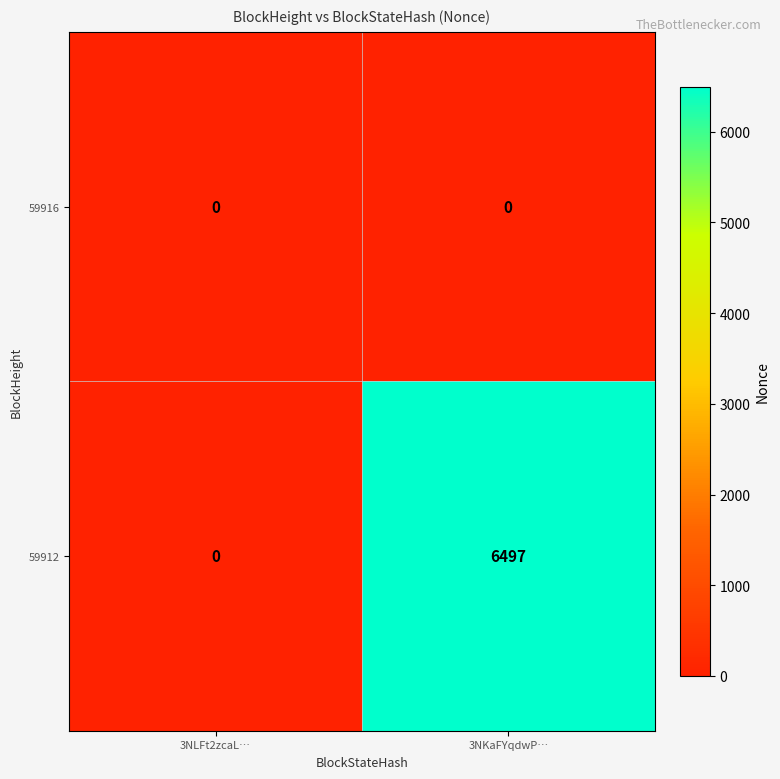

Reading right to left, transcribe all the data shown in this chart.

59916: 3NKaFYqdwP…=0	3NLFt2zcaL…=0
59912: 3NKaFYqdwP…=6497	3NLFt2zcaL…=0